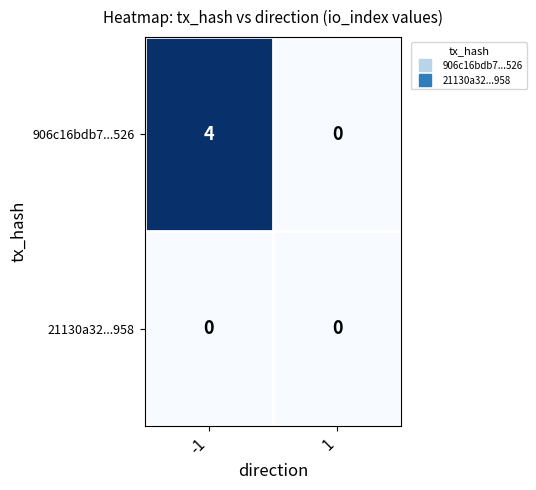

Rank the series at -1 from lowest to highest value.

21130a32...958, 906c16bdb7...526